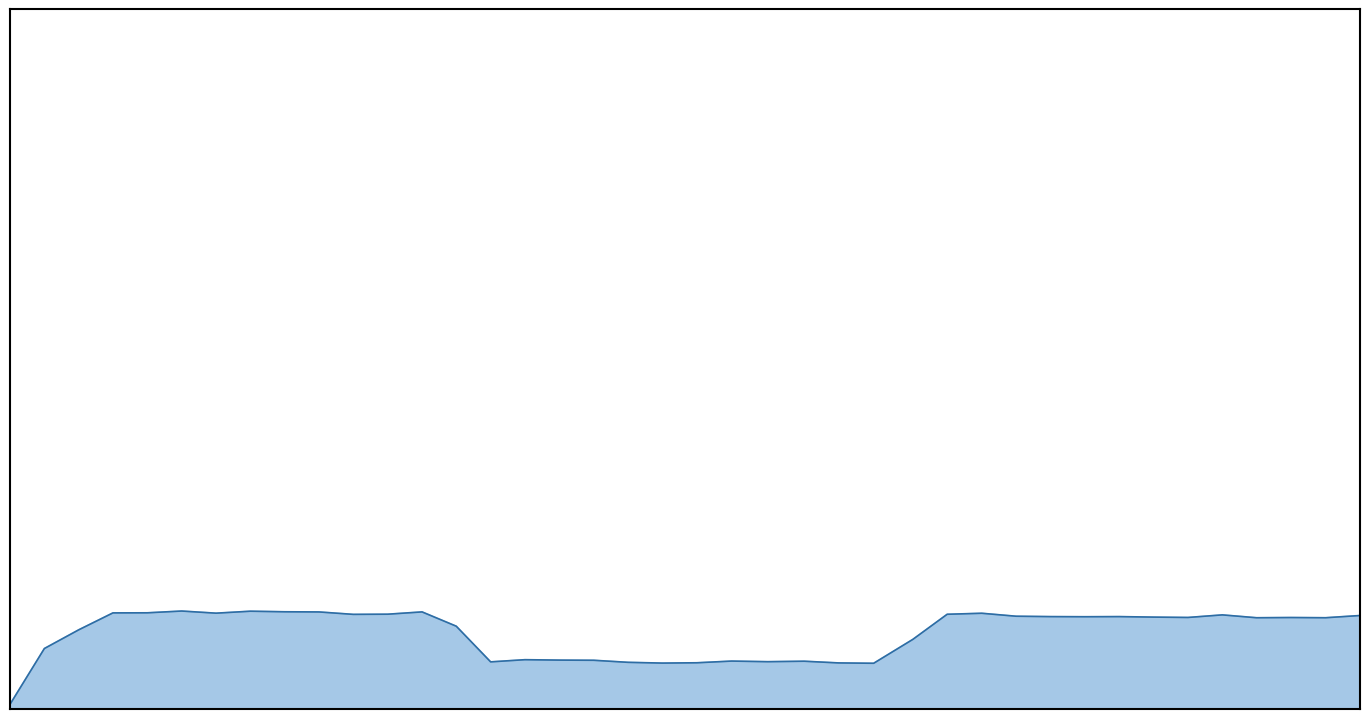

Is this an area chart (filled region under the line)?

Yes